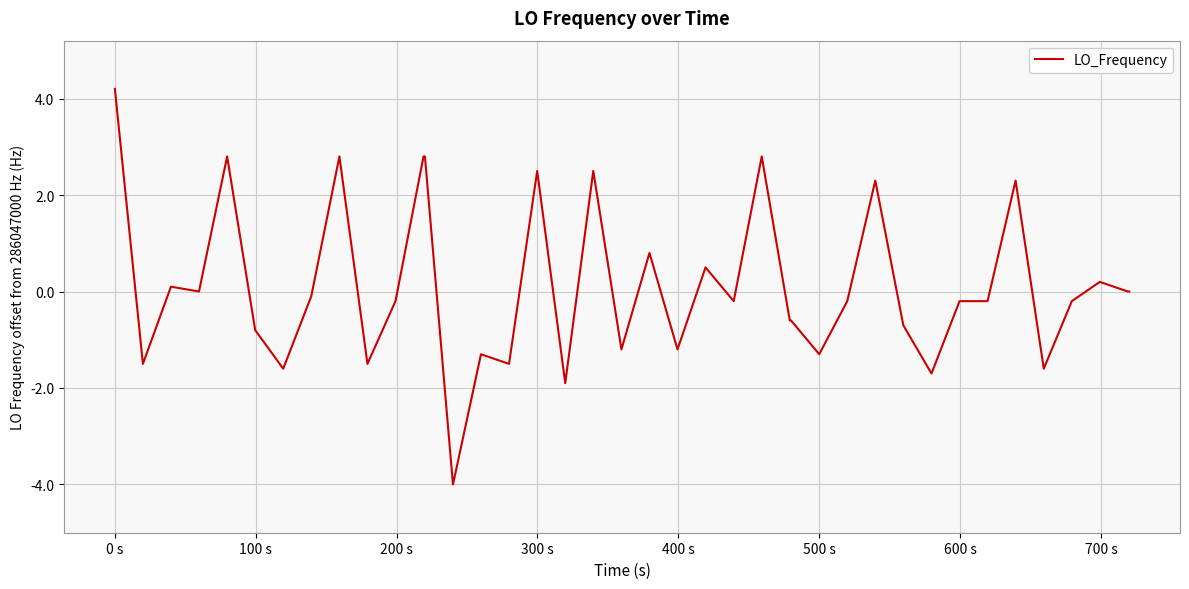

Does the chart have visible grid lines?

Yes